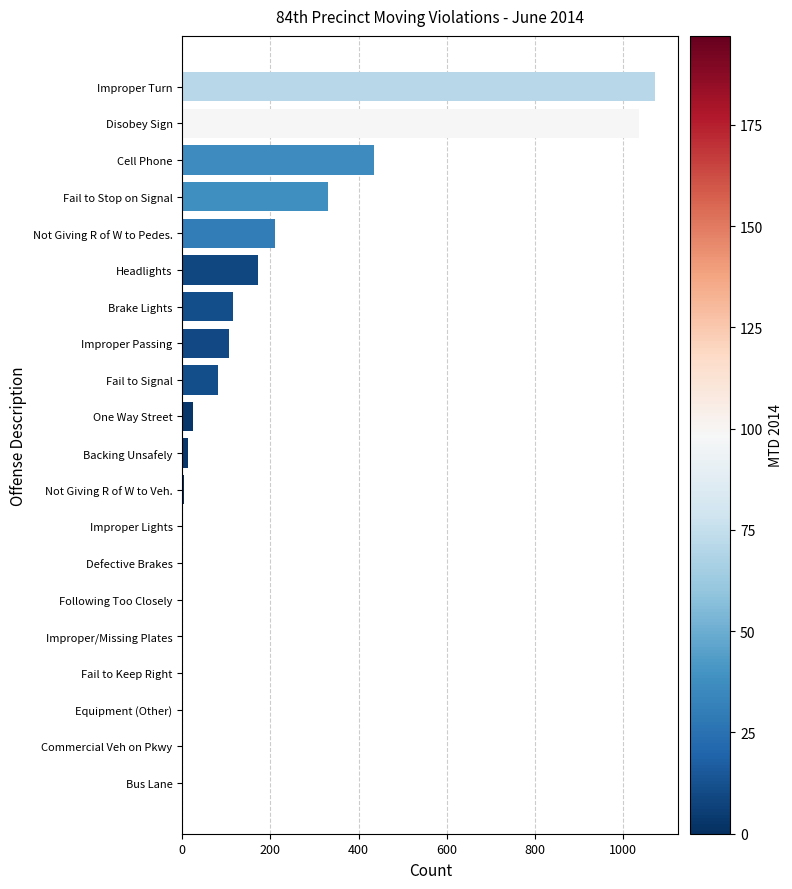

Is it true that the value at Improper Passing is 37?

False